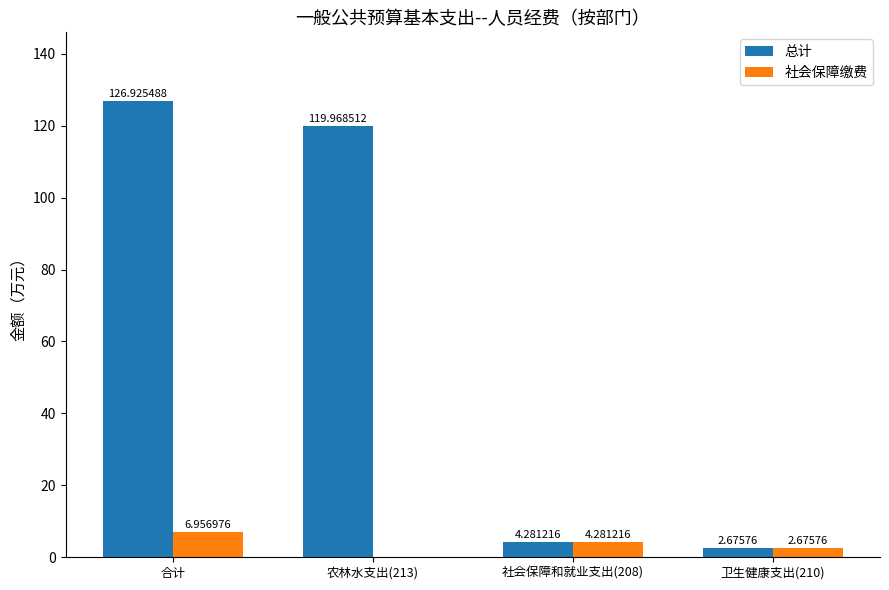

Between 合计 and 社会保障和就业支出(208), which series saw the biggest shift?

总计